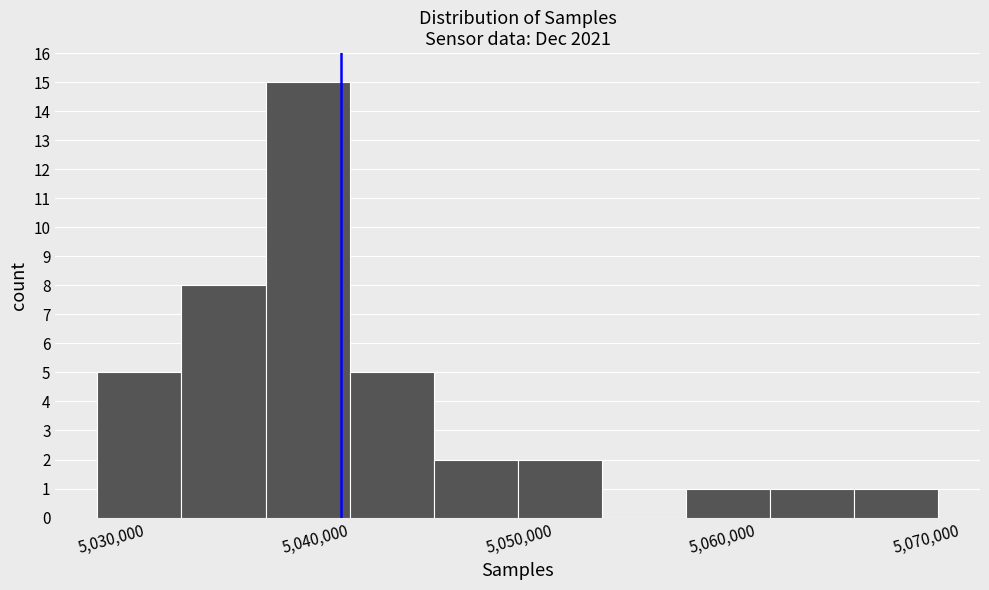

Which range on the x-axis has the tallest bar?

5038000 to 5042000